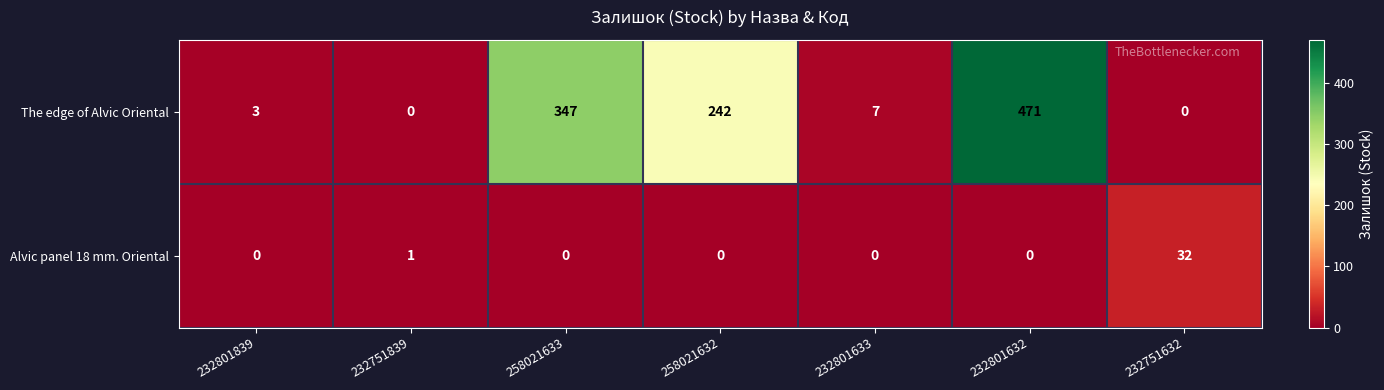

What is the maximum value shown in the chart?

471